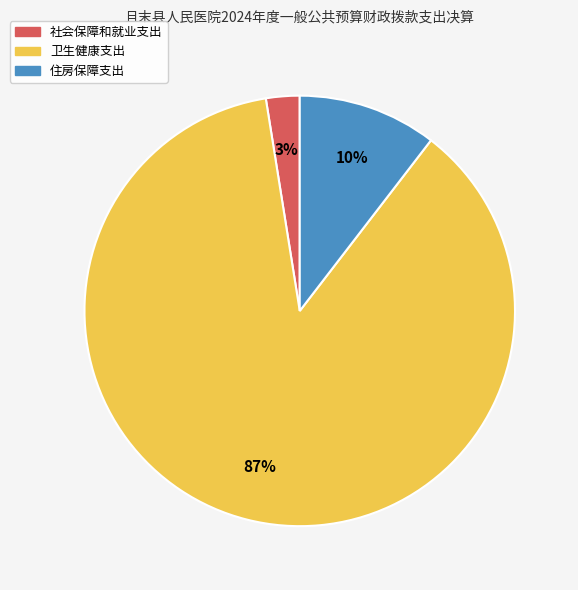

Is the sum of 住房保障支出 and 卫生健康支出 greater than half?

Yes